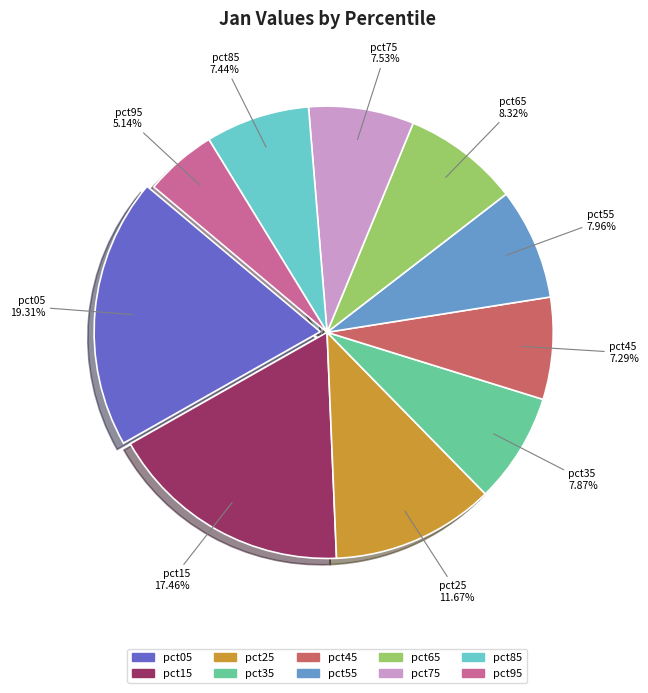

To the nearest percent, what is the difference between the pct05 and pct55 slice percentages?

11%